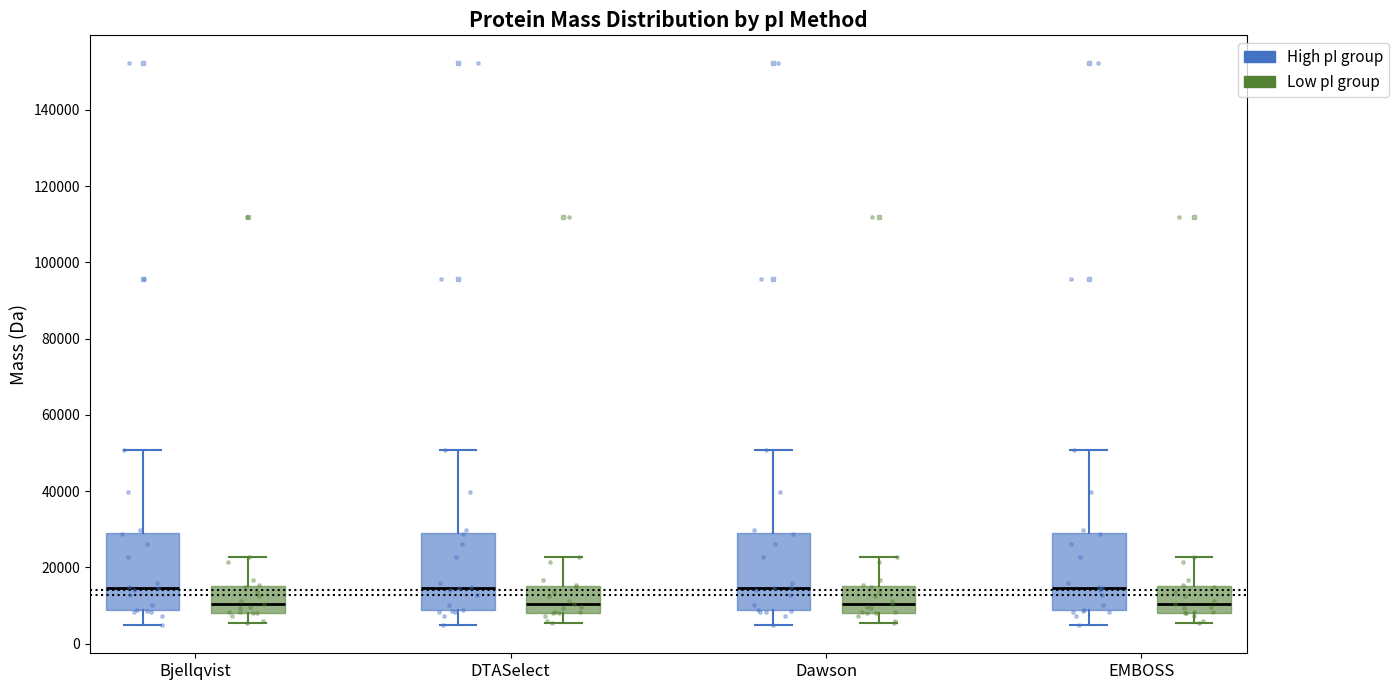

Where is the upper edge of the box for DTASelect (Low pI group) on the y-axis? The values are not printed on the chart, so give them approximately, as read against the axis.

16000